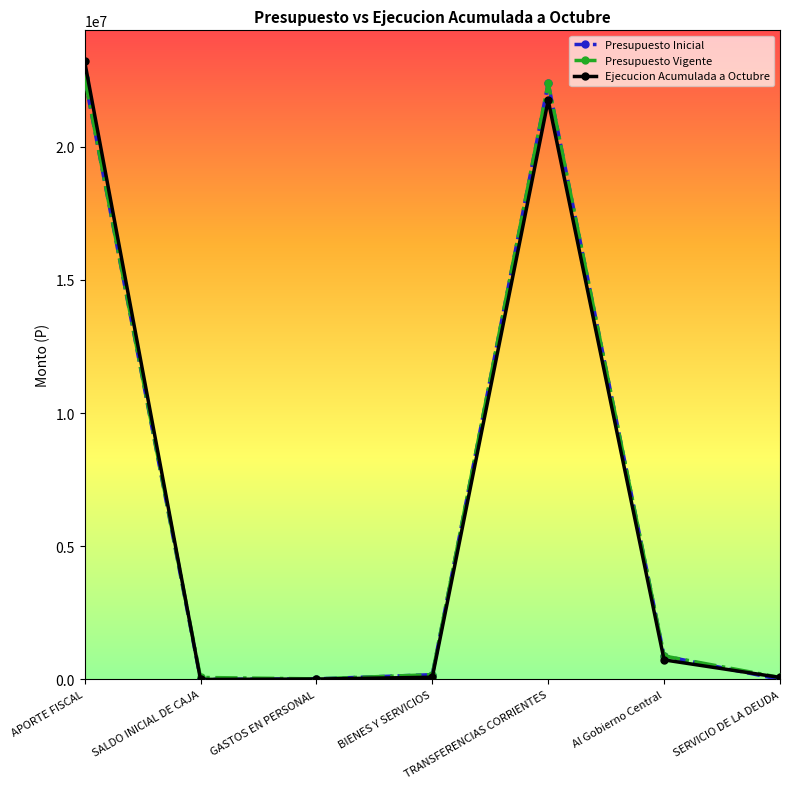

What is the label of the 2nd point from the right?

Al Gobierno Central